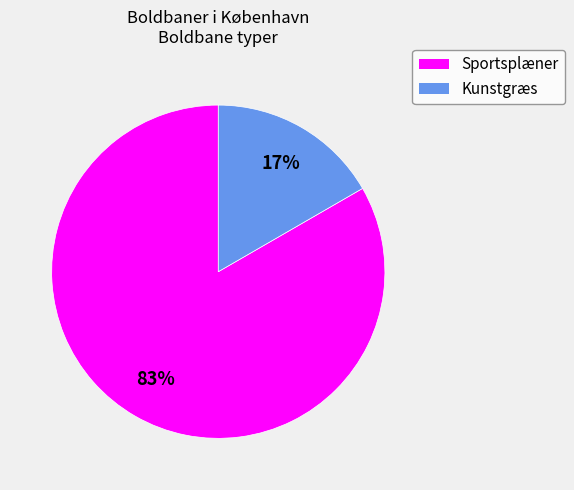

Is it true that Sportsplæner is 83% of the pie?

True